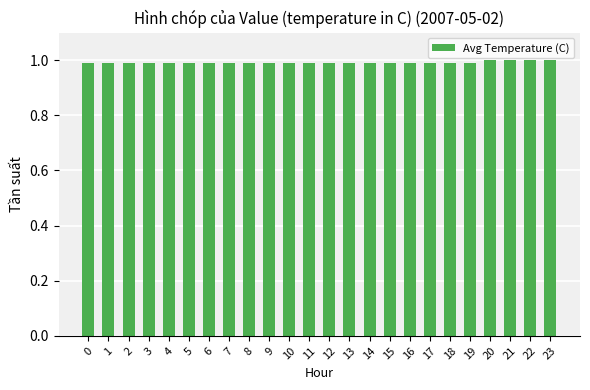

What is the greatest value displayed?

1.0